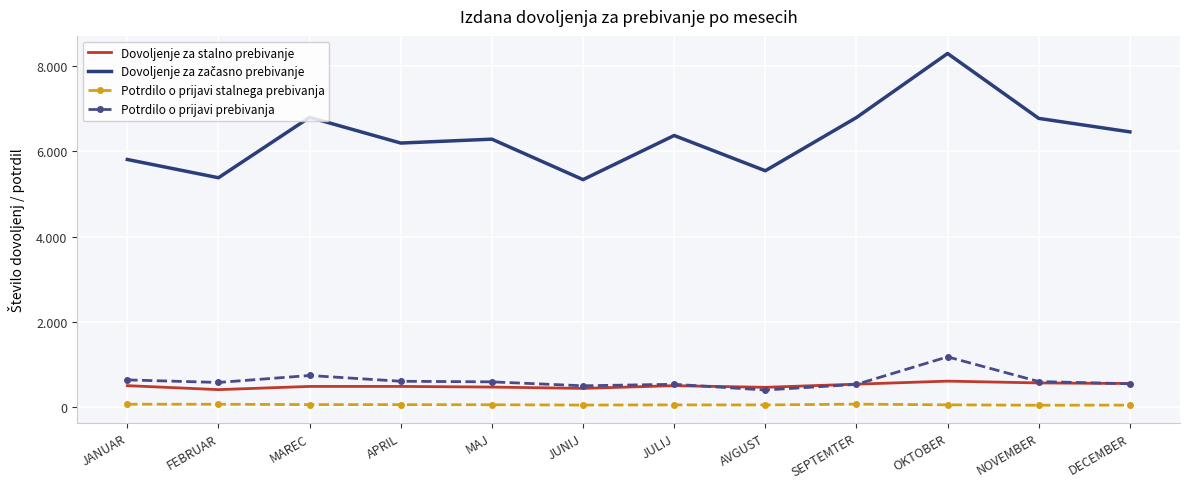

Reading left to right, extract all data points from this chart.

Dovoljenje za stalno prebivanje: JANUAR=509	FEBRUAR=416	MAREC=491	APRIL=491	MAJ=476	JUNIJ=445	JULIJ=509	AVGUST=470	SEPTEMTER=544	OKTOBER=615	NOVEMBER=573	DECEMBER=559
Dovoljenje za začasno prebivanje: JANUAR=5809	FEBRUAR=5381	MAREC=6796	APRIL=6194	MAJ=6285	JUNIJ=5337	JULIJ=6371	AVGUST=5545	SEPTEMTER=6792	OKTOBER=8293	NOVEMBER=6772	DECEMBER=6456
Potrdilo o prijavi stalnega prebivanja: JANUAR=74	FEBRUAR=73	MAREC=65	APRIL=64	MAJ=61	JUNIJ=54	JULIJ=58	AVGUST=57	SEPTEMTER=76	OKTOBER=59	NOVEMBER=50	DECEMBER=53
Potrdilo o prijavi prebivanja: JANUAR=644	FEBRUAR=584	MAREC=747	APRIL=612	MAJ=598	JUNIJ=506	JULIJ=541	AVGUST=407	SEPTEMTER=539	OKTOBER=1184	NOVEMBER=605	DECEMBER=553